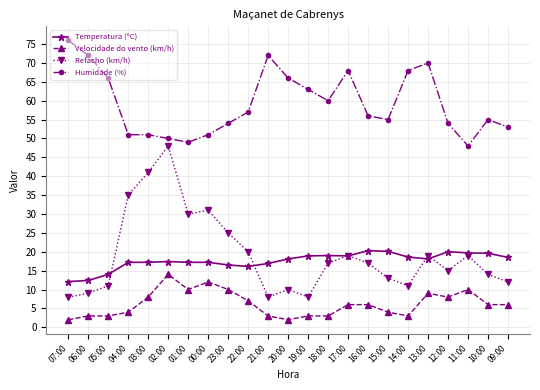

What is the difference between the Humidade (%) values at 23:00 and 16:00?

2.0